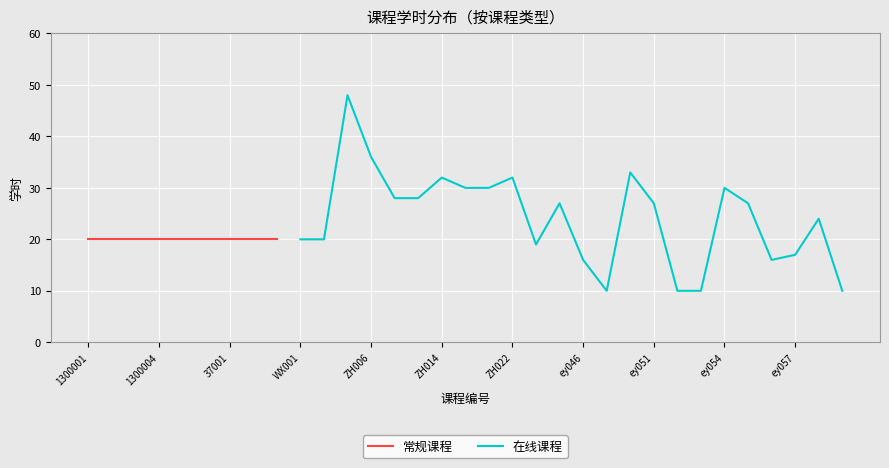

True or false: 在线课程 has a value of 27 at ey057.

False